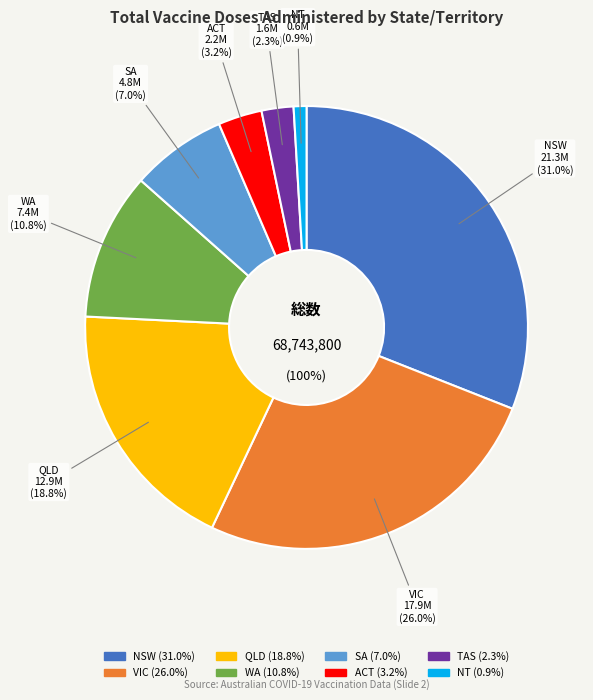

Is there any slice that represents more than half of the pie?

No